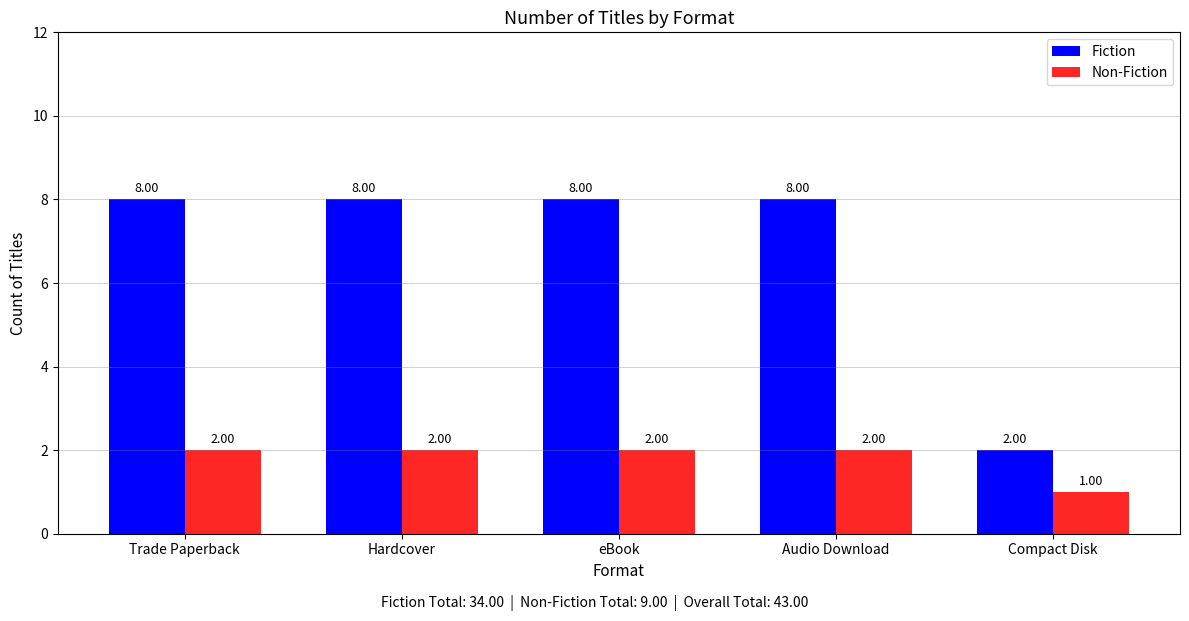

What is the greatest value displayed?

8